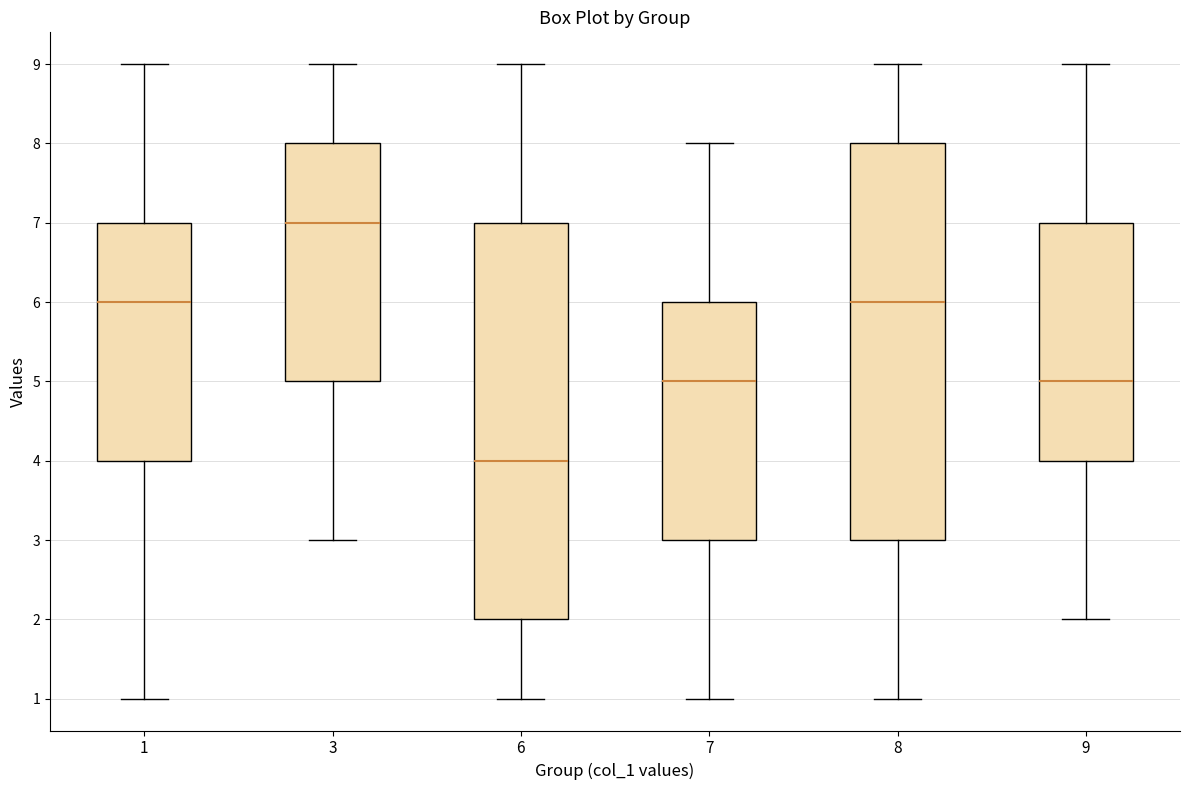

Which box has the highest median line?

3